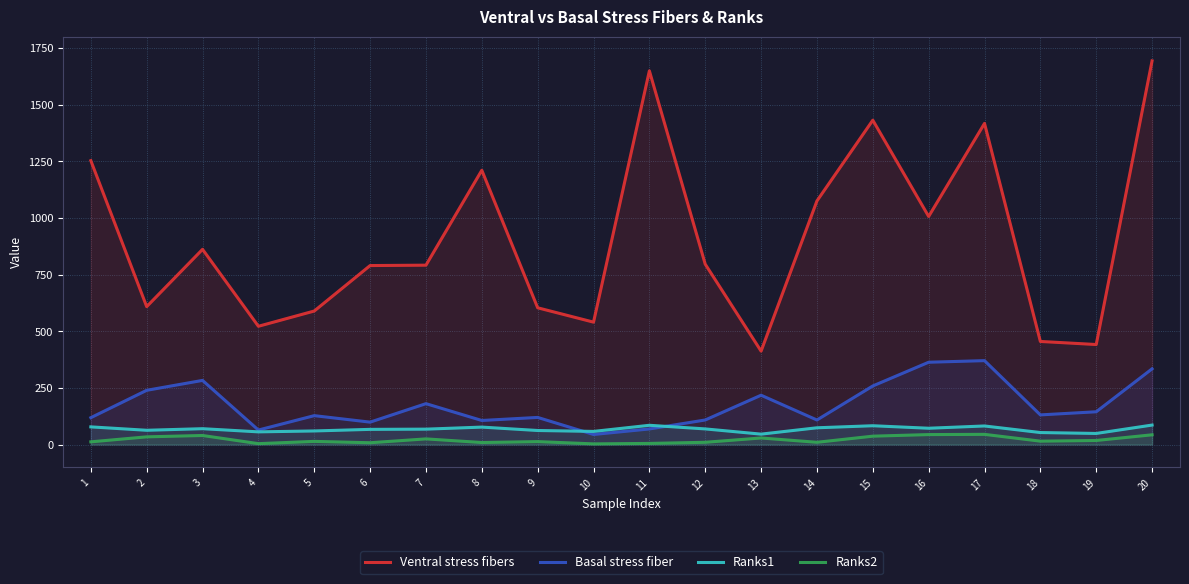

True or false: Ventral stress fibers and Ranks1 intersect in this chart.

False